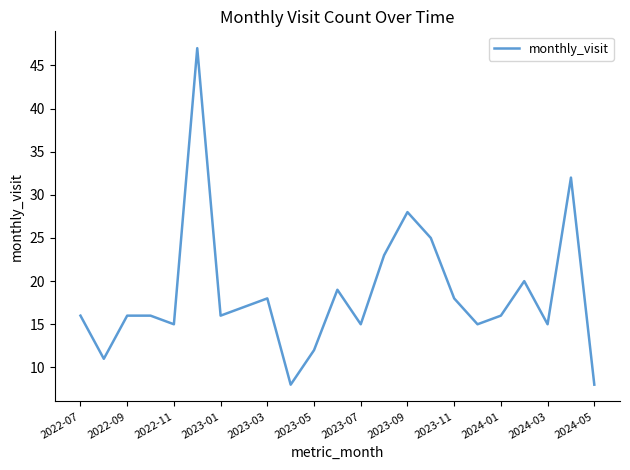

What is the maximum value shown in the chart?

47